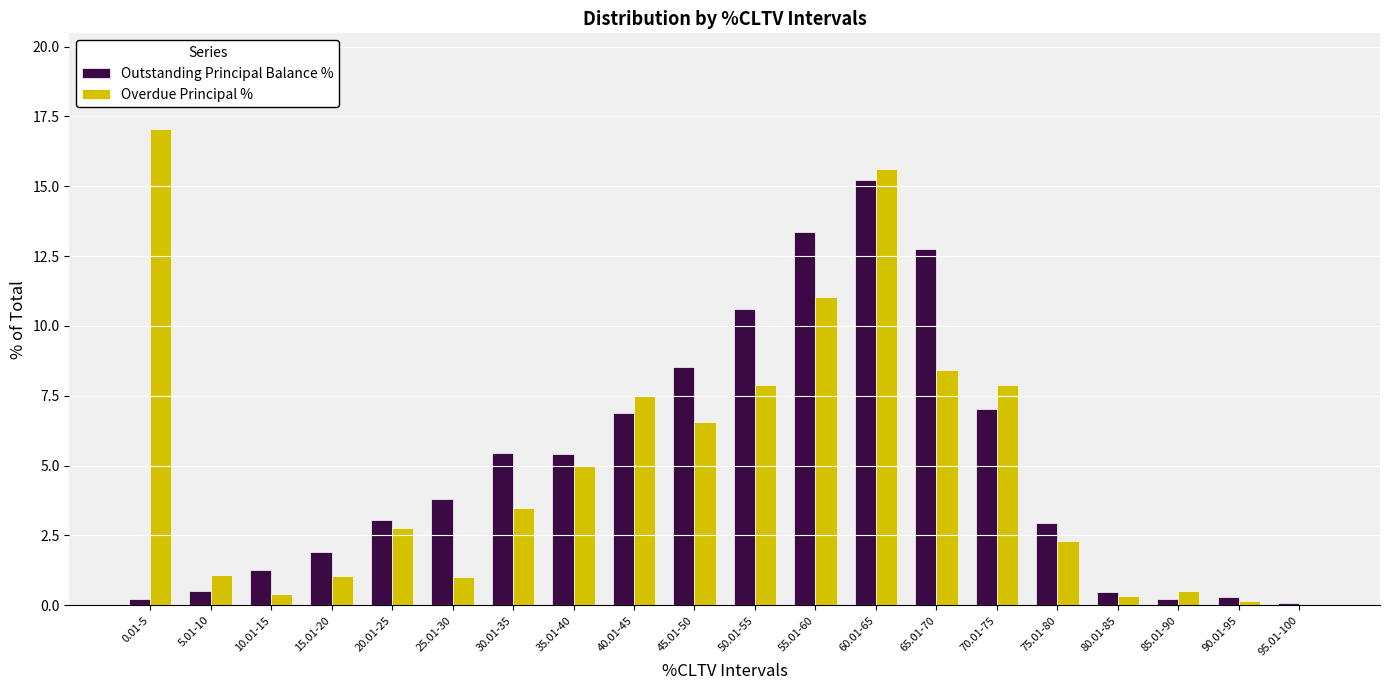

Are the bars grouped side by side (vs. stacked)?

Yes